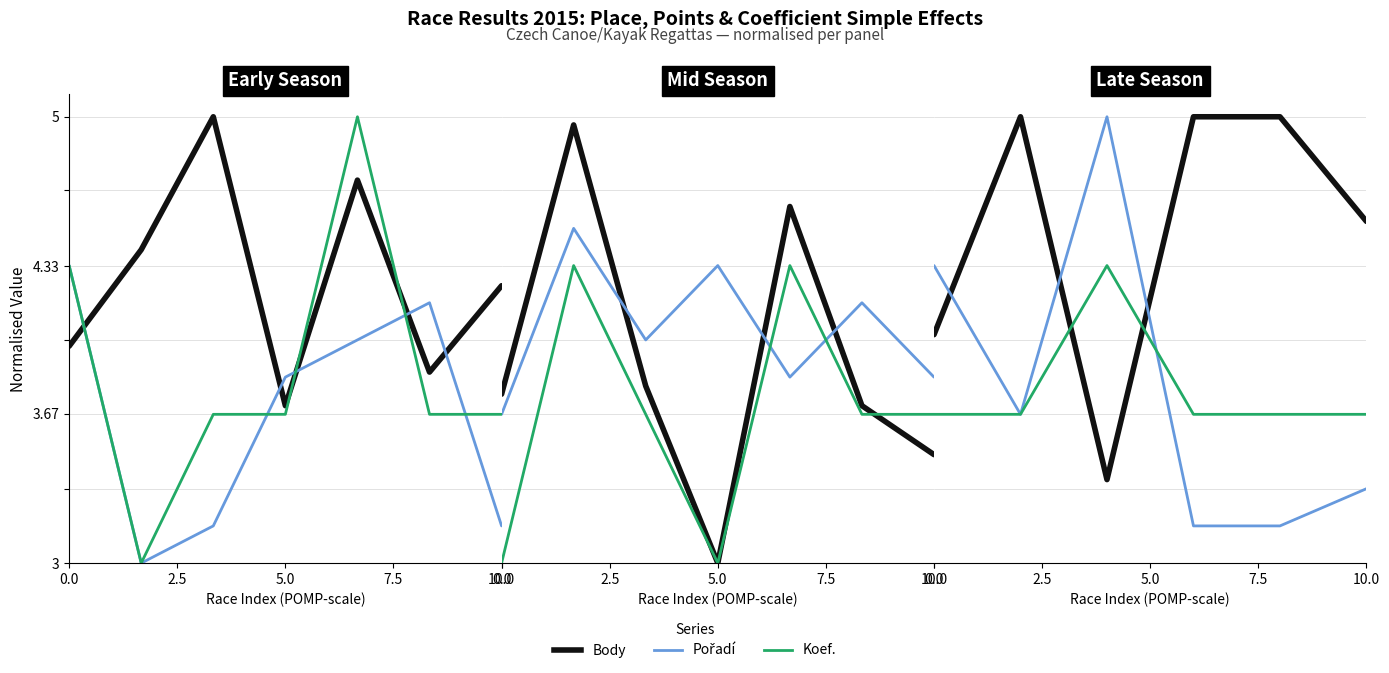

What are all the series names shown in the legend?

Body, Pořadí, Koef.